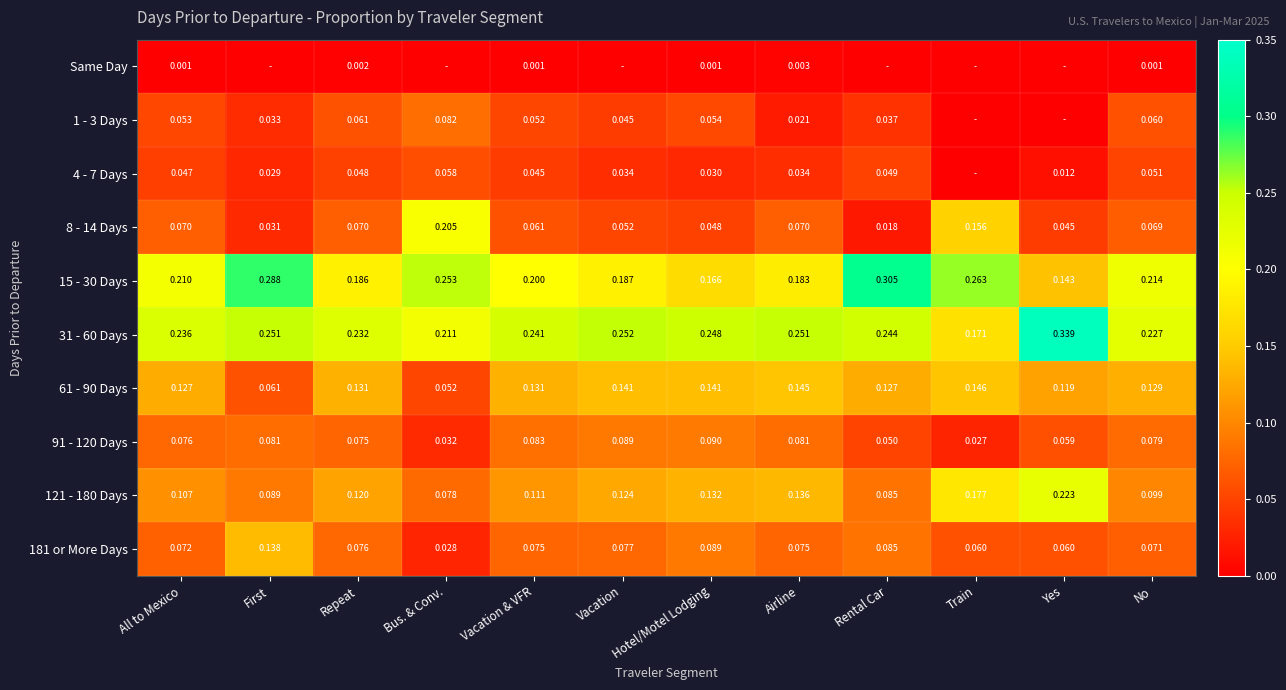

Where is 8 - 14 Days nearest to the value 0?

Rental Car